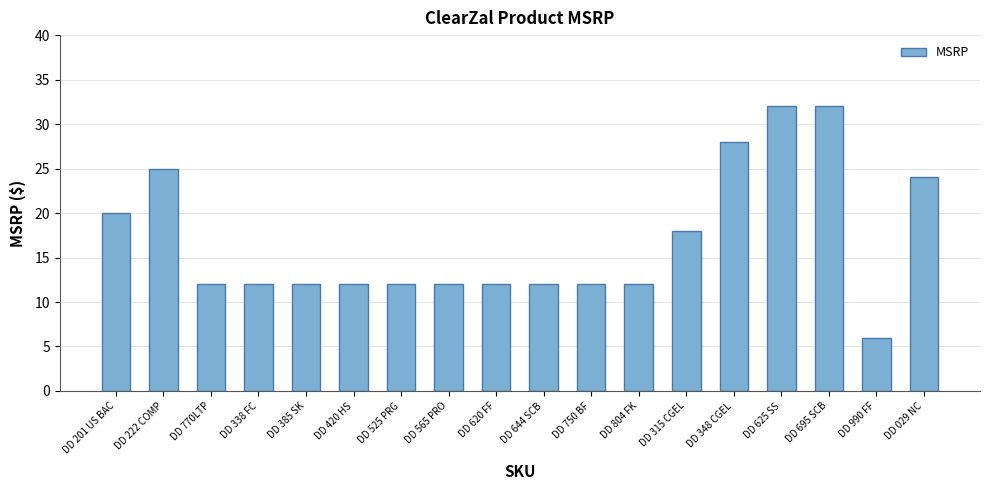

What is the difference between the maximum and second lowest values?

20.0